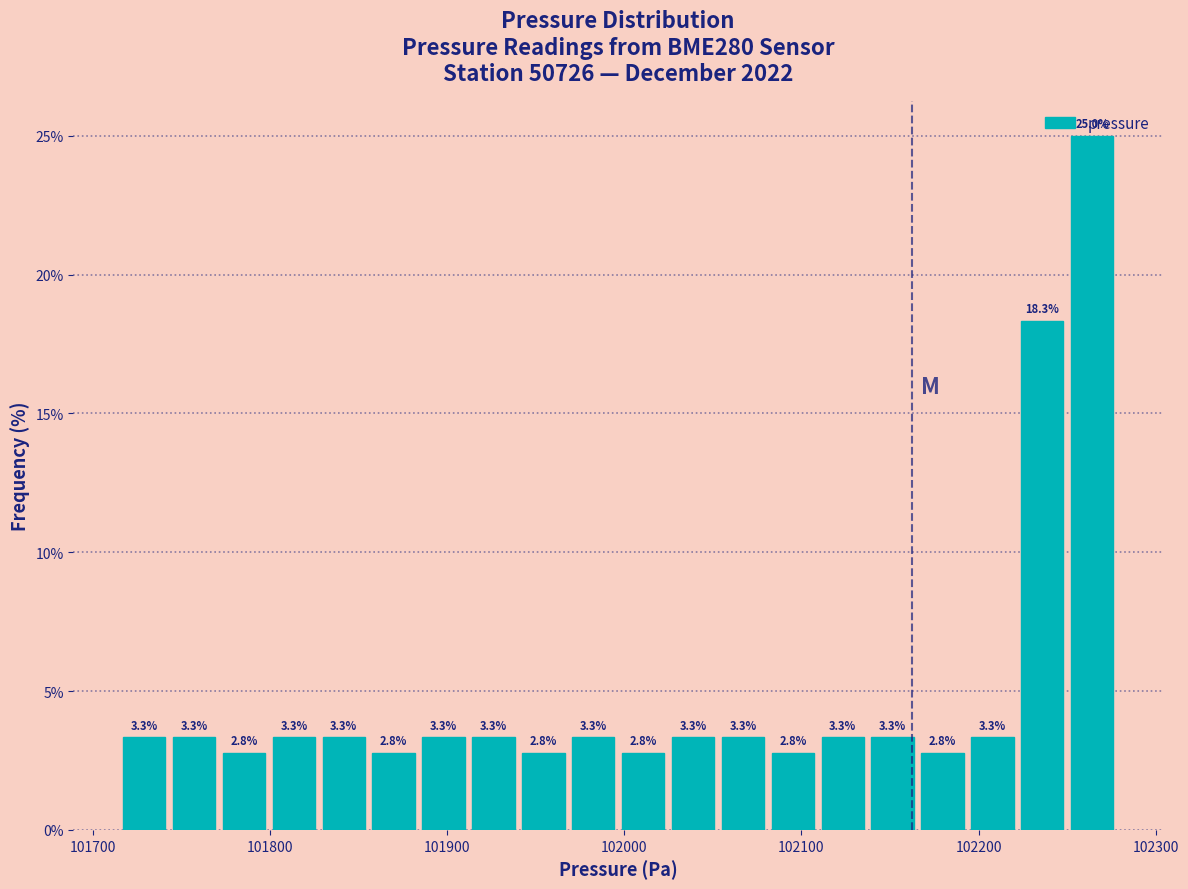

Read against the x-axis, roughly where is the centre of the tallest bar?

102260